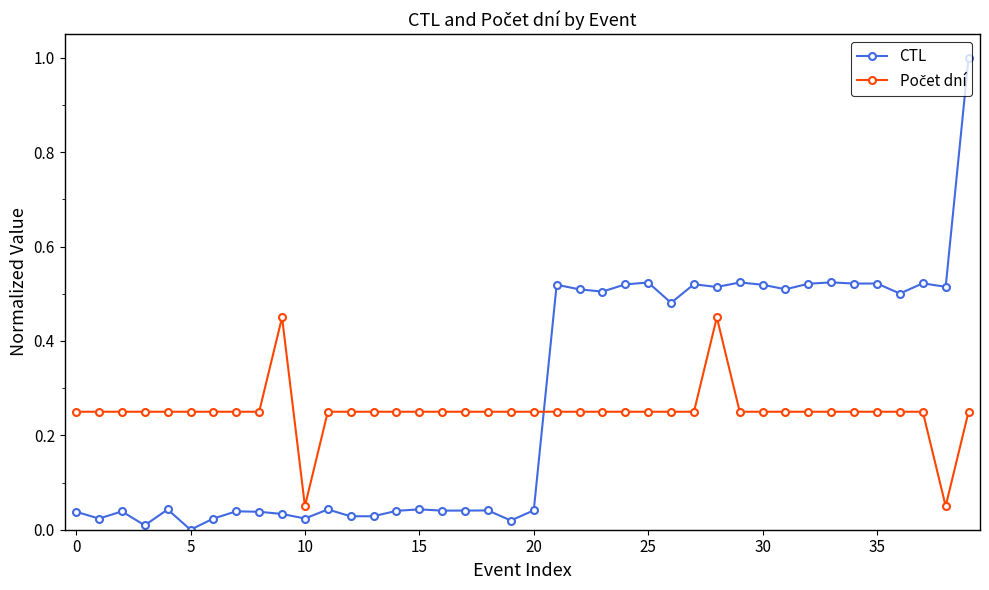

What is the average value of the CTL series?

0.3